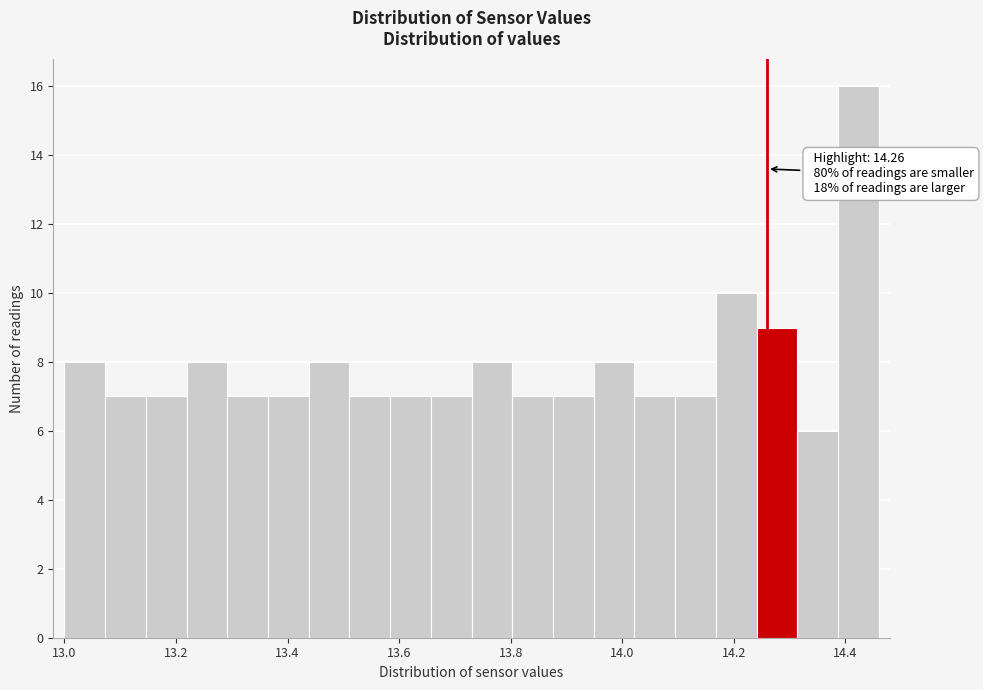

Read against the x-axis, roughly where is the centre of the tallest bar?

14.42